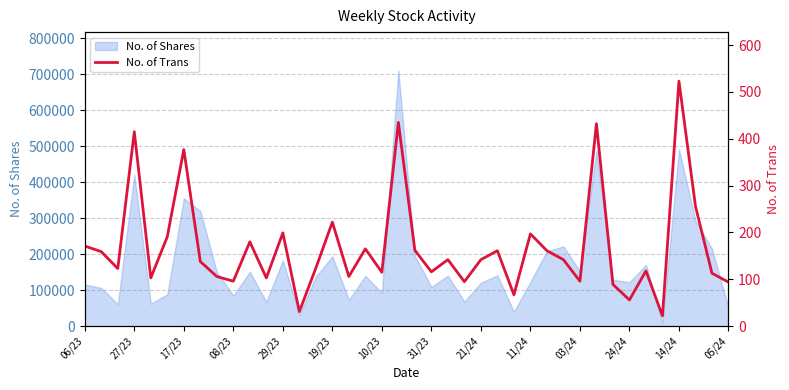

What is the approximate value at 06/23, to the nearest 50?

150